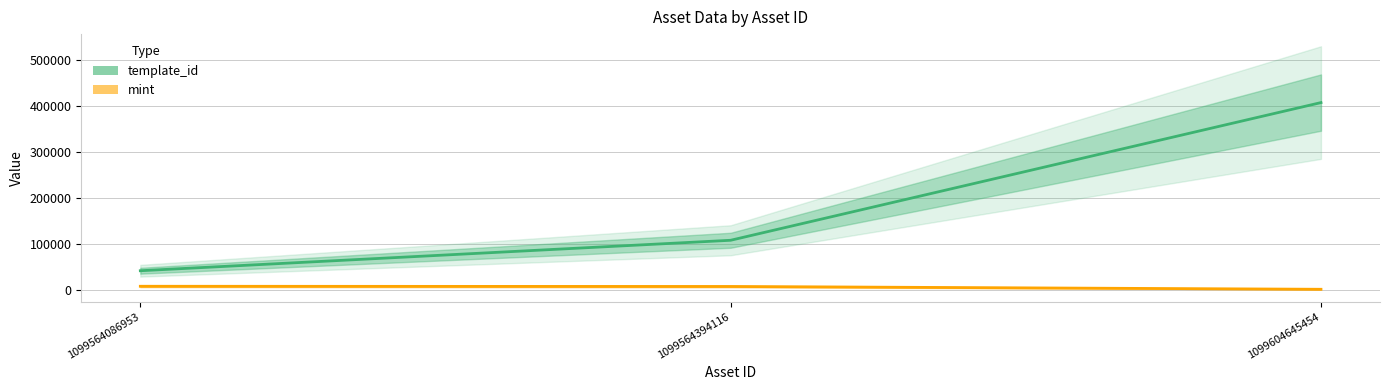

At how many categories does at least one series exceed 59344?

2